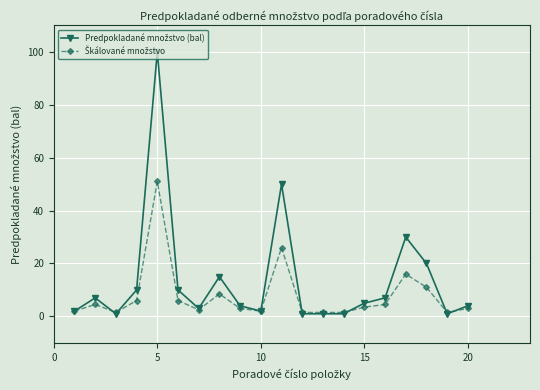

How many lines are shown in the chart?

2